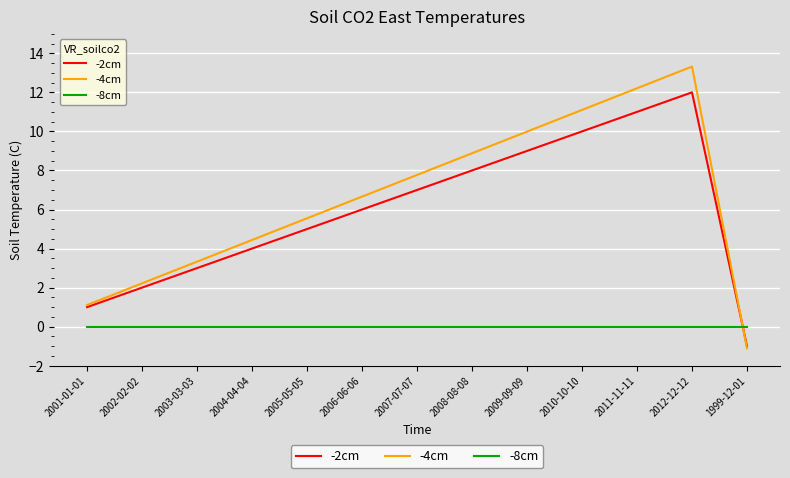

What is the spread (max minus min) of values at 1999-12-01?

1.1